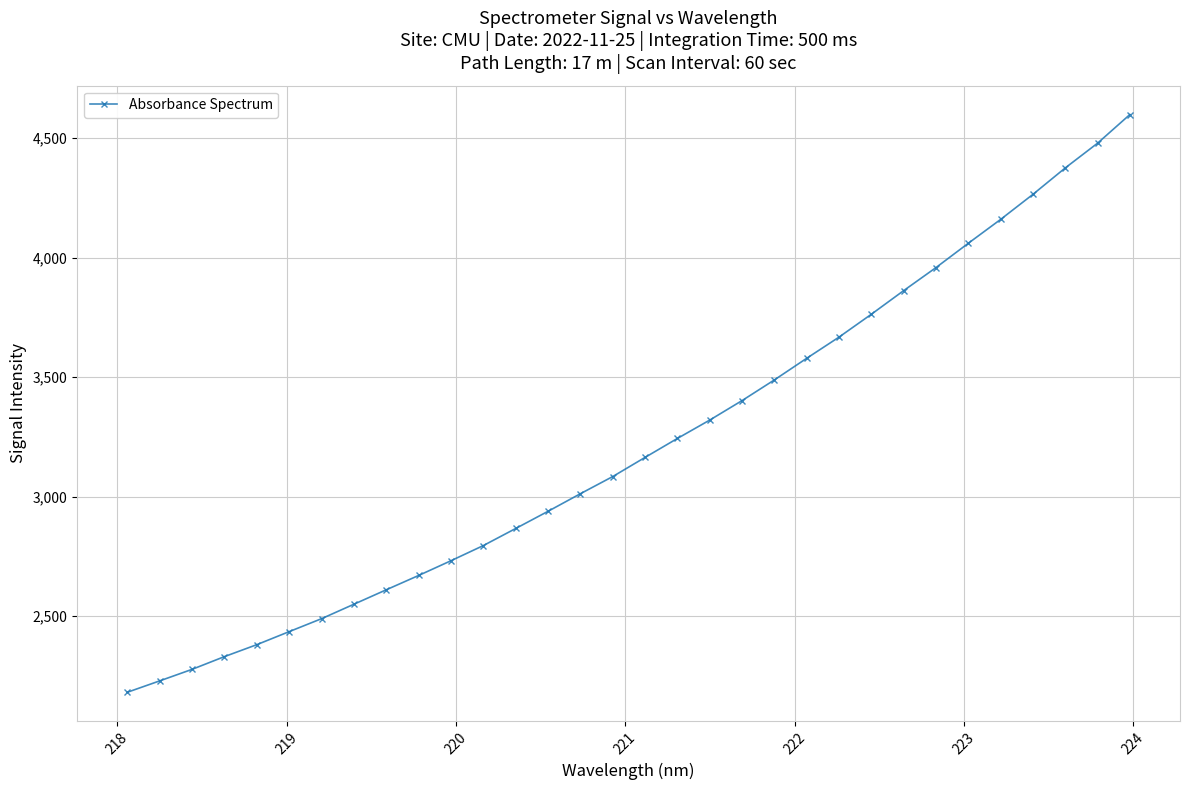

What is the sum of all values?

102959.3